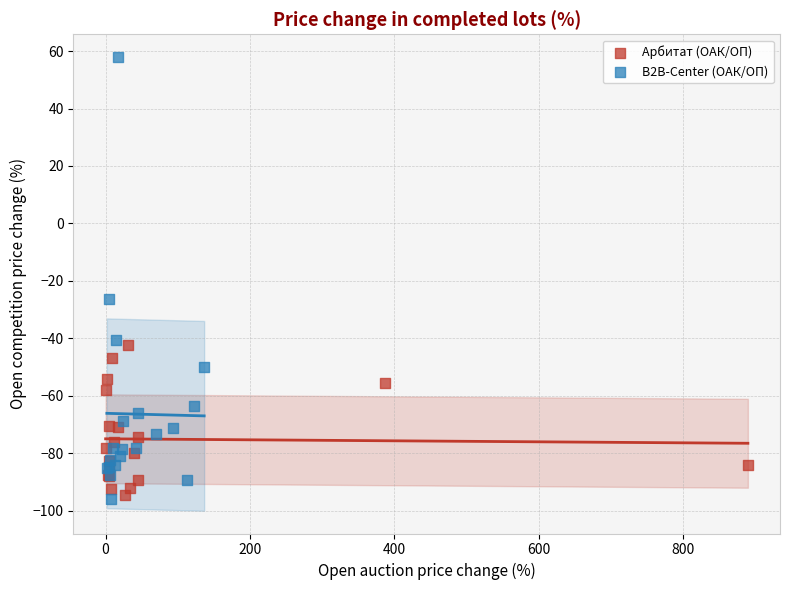

Which series reaches the minimum Y coordinate?

B2B-Center (ОАК/ОП)